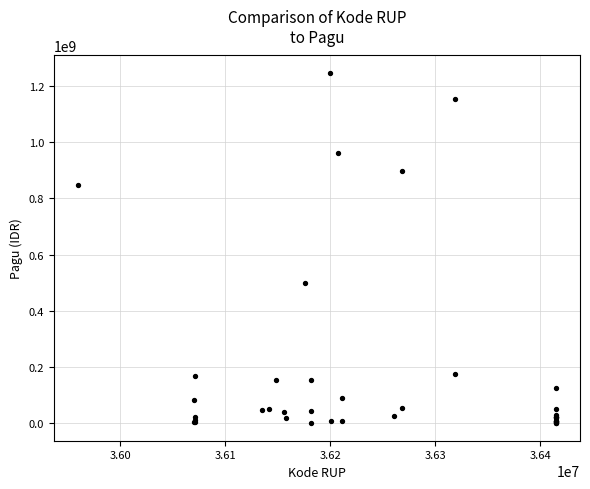

What Y value in the scatter plot is closest to 622840000?

499932000